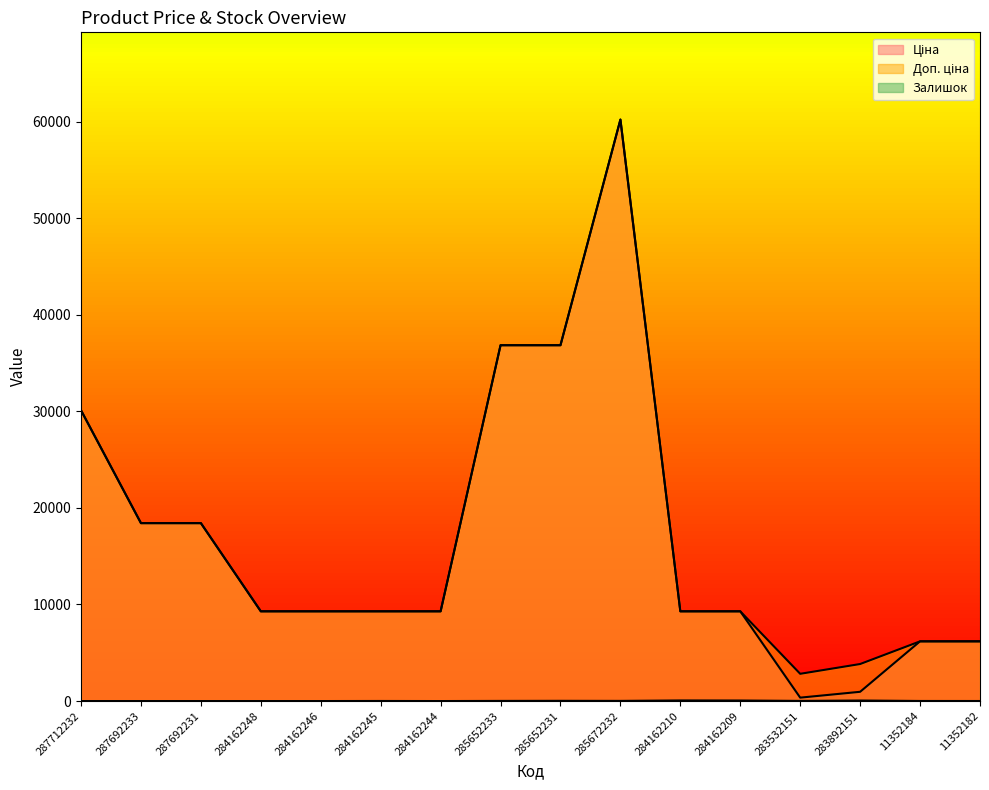

At which category does Доп. ціна reach its first local valley?

283532151